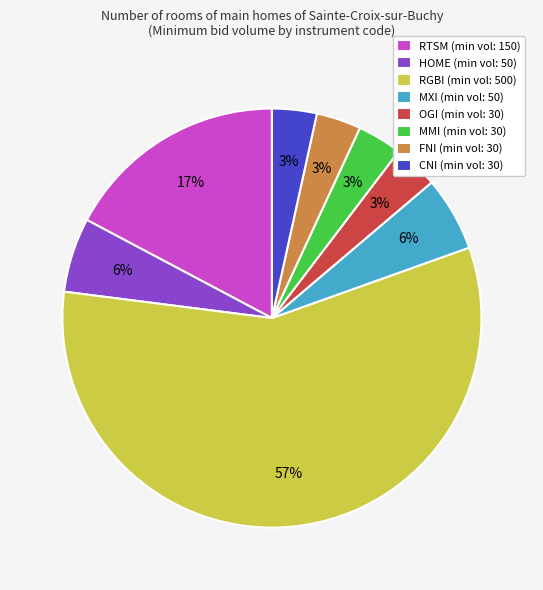

How many segments does this pie chart have?

8